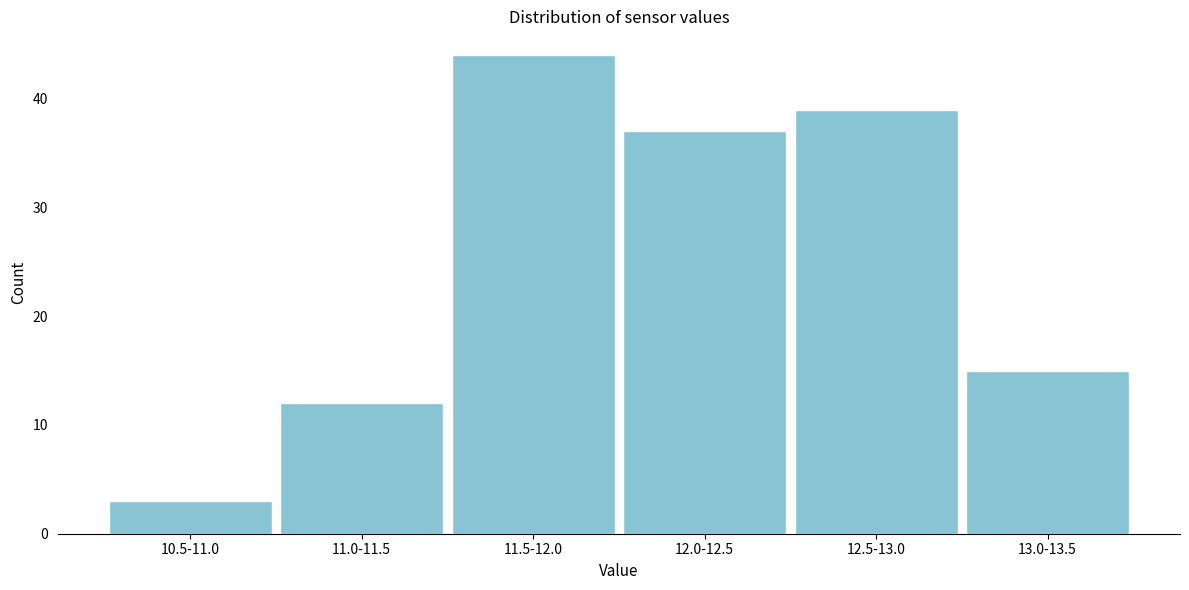

Reading right to left, list all the values displayed in this chart.

15	39	37	44	12	3